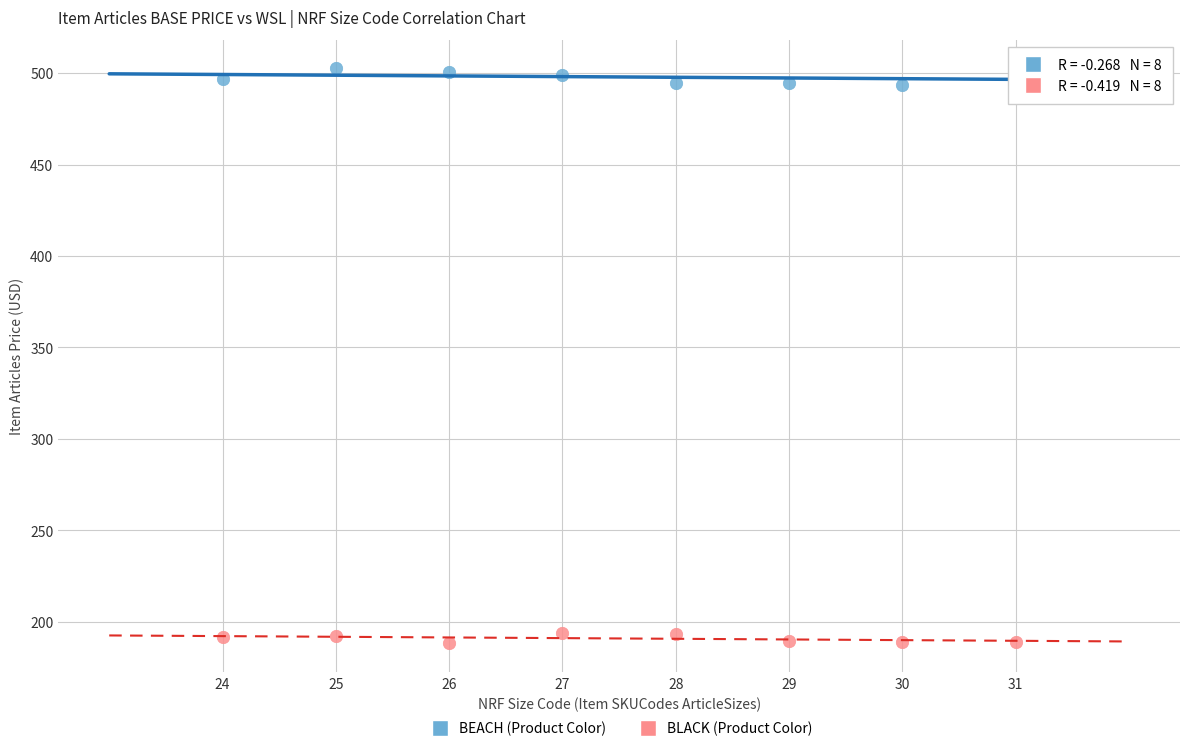

Across all data points, what is the range of Y values (max minus min)?

314.2